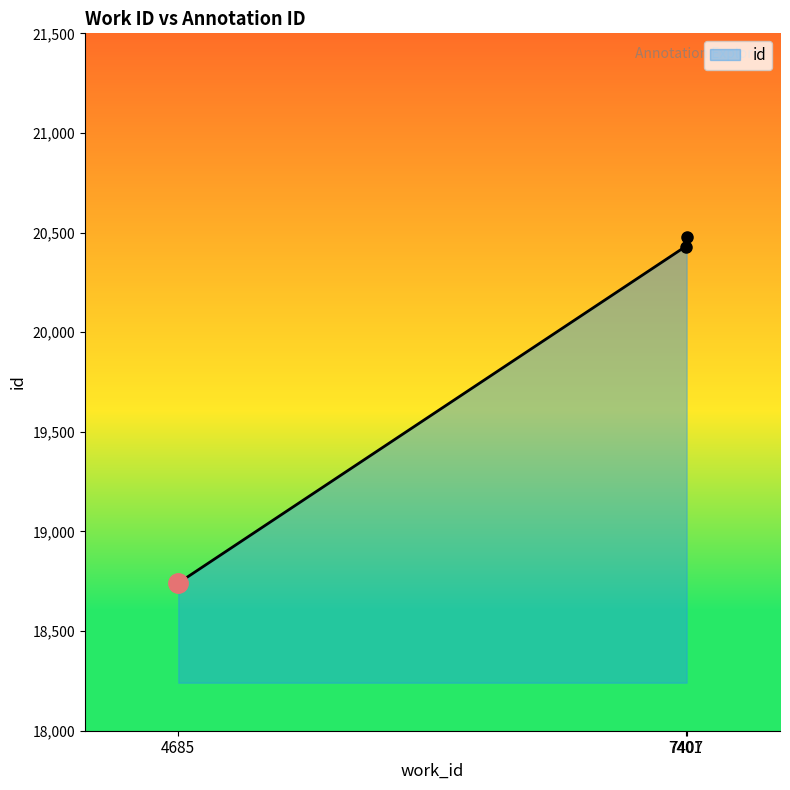

What is the maximum value shown in the chart?

20476